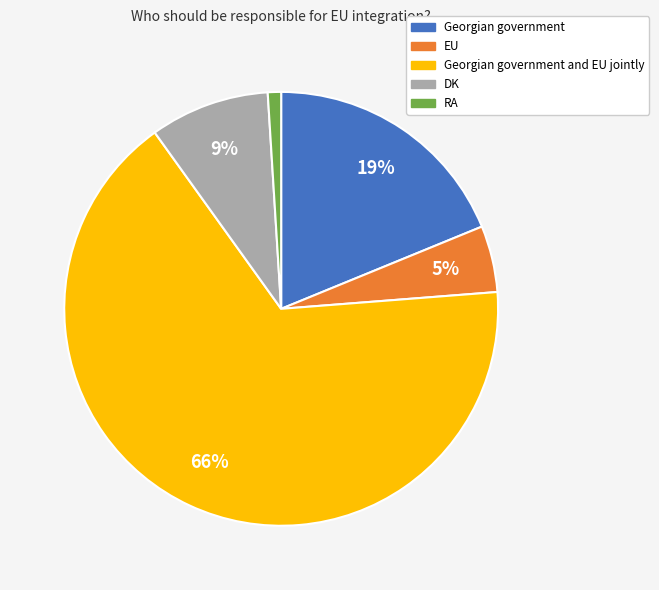

To the nearest percent, what is the difference between the largest and smallest slice percentages?

65%